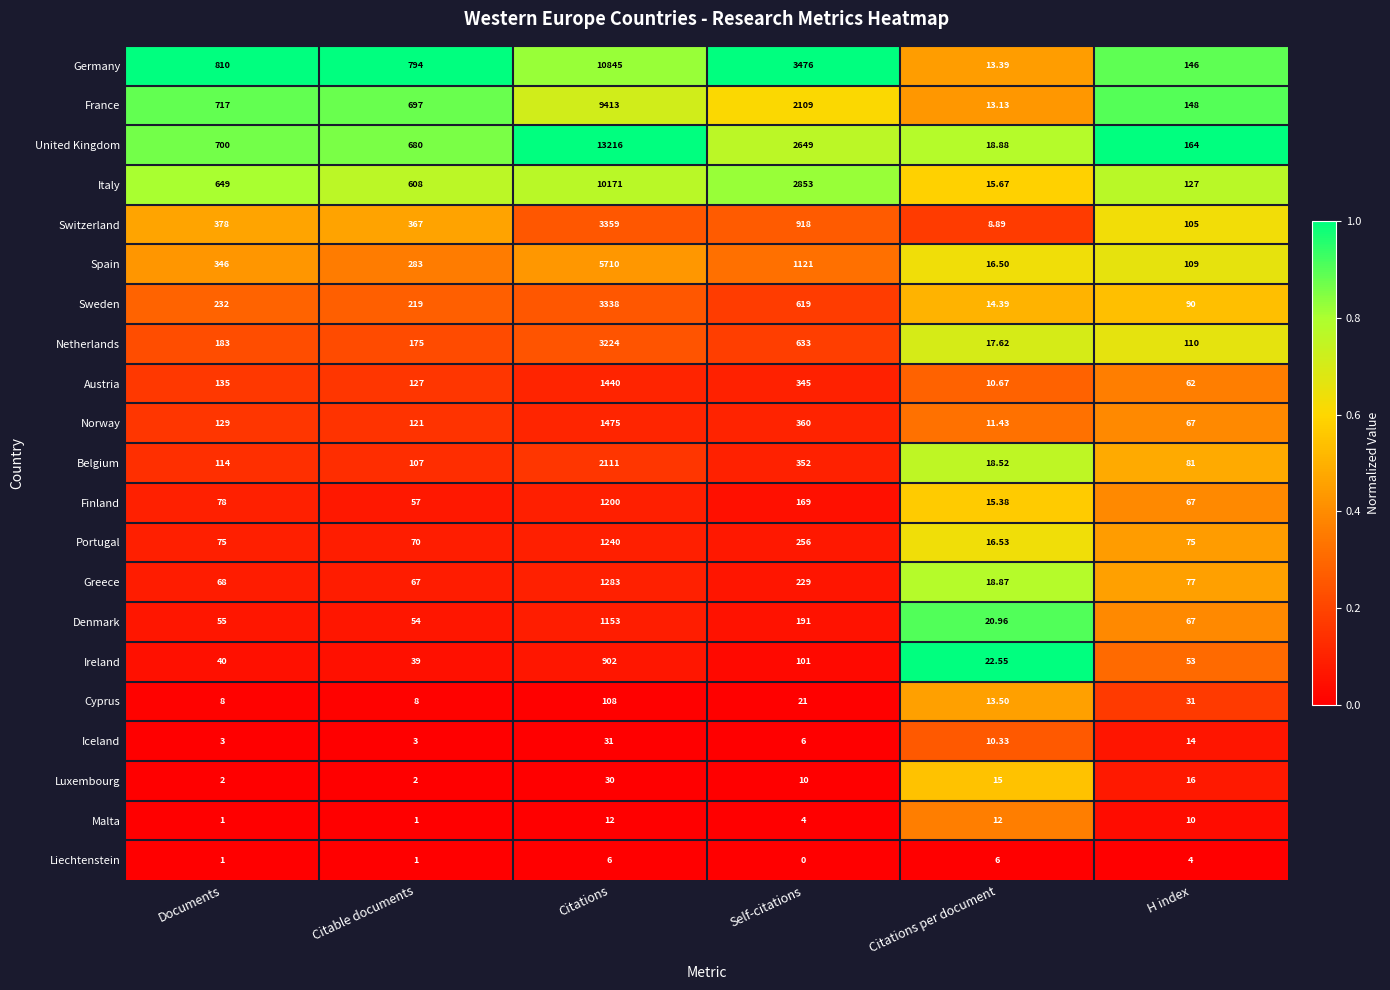

At which label does Italy reach its minimum?

Citations per document